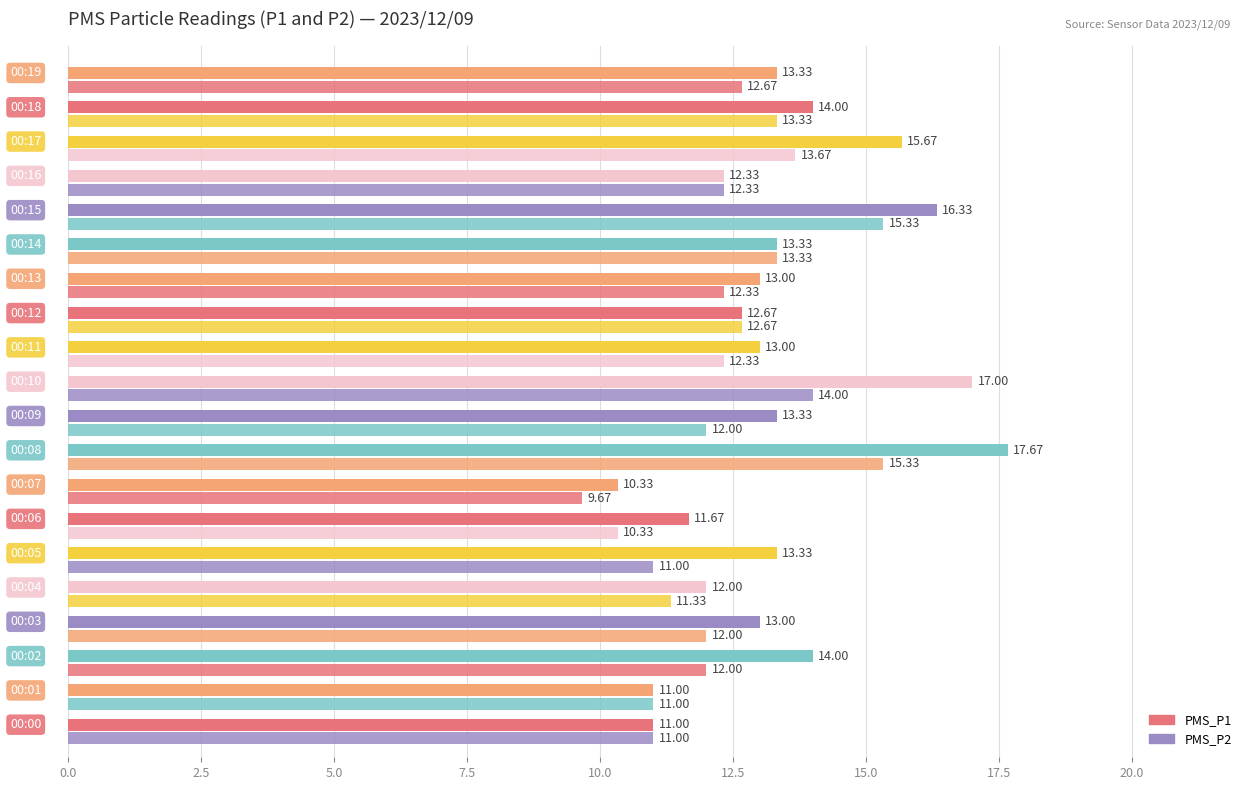

How many values in the PMS_P1 series are below 13?

7